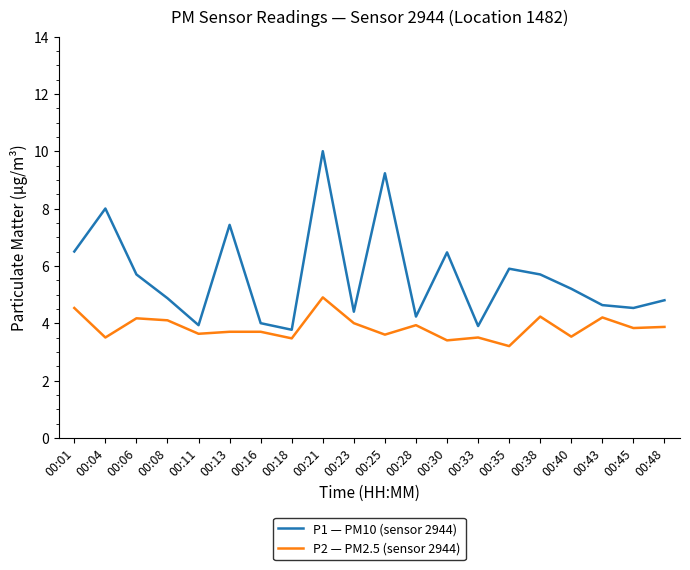

Between 00:13 and 00:48, which series saw the biggest shift?

P1 — PM10 (sensor 2944)